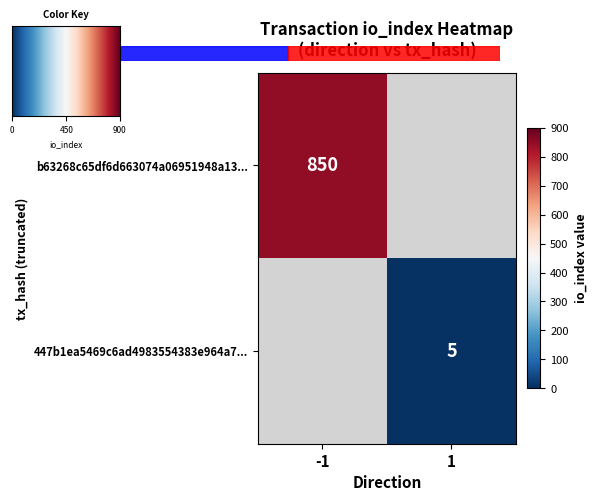

Is the value of b63268c65df6d663074a06951948a130f0220ea at io_index greater than the value of 447b1ea5469c6ad4983554383e964a7299fe1aa at io_index?

Yes